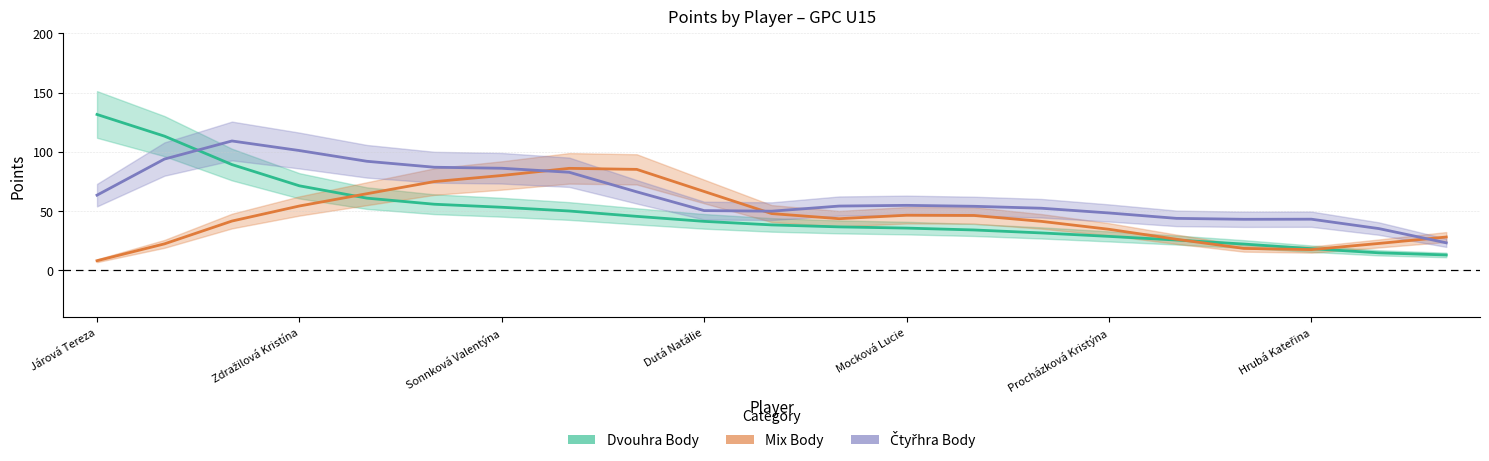

What is the greatest value displayed?

131.5